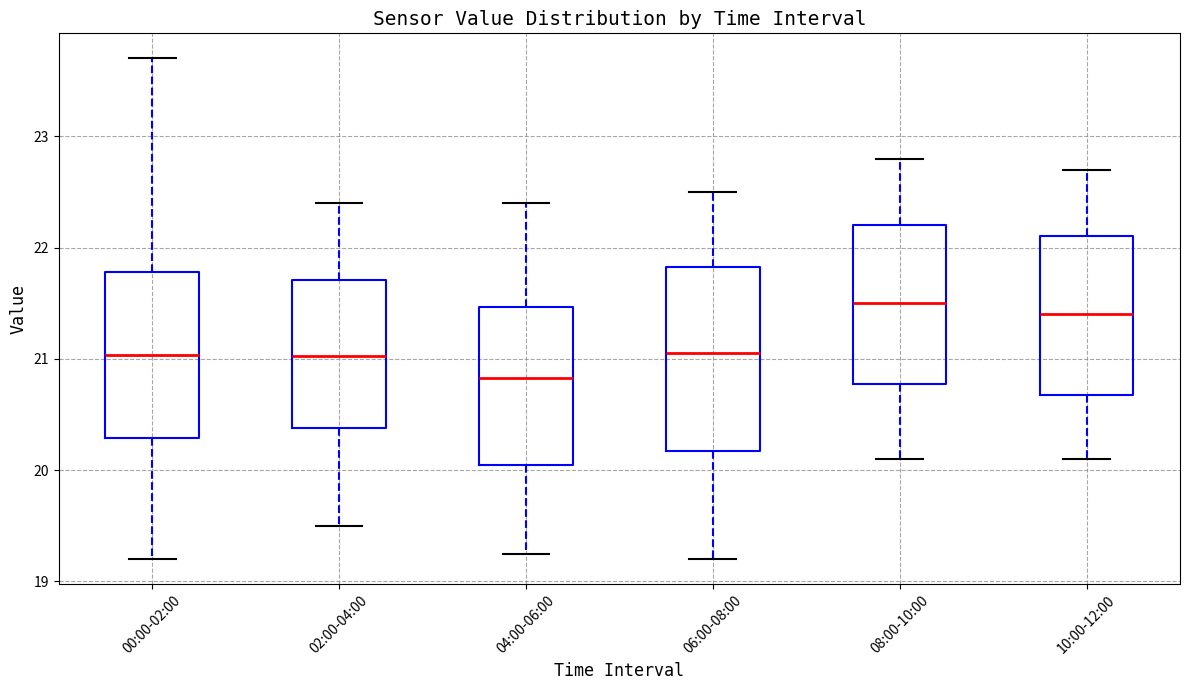

Reading left to right, read every box against the y-axis: the position of its median line, the range the box covers, and the ends of its whiskers. The values are not printed on the chart, so give them approximately, as read against the axis.

00:00-02:00: median 21.0, box 20.3 to 21.8, whiskers 19.2 to 23.7
02:00-04:00: median 21.0, box 20.4 to 21.7, whiskers 19.5 to 22.4
04:00-06:00: median 20.8, box 20.1 to 21.5, whiskers 19.3 to 22.4
06:00-08:00: median 21.1, box 20.2 to 21.8, whiskers 19.2 to 22.5
08:00-10:00: median 21.5, box 20.8 to 22.2, whiskers 20.1 to 22.8
10:00-12:00: median 21.4, box 20.7 to 22.1, whiskers 20.1 to 22.7